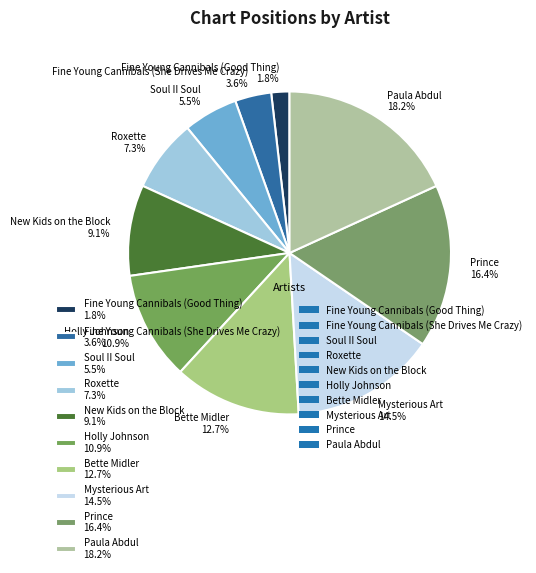

To the nearest percent, what portion does Holly Johnson represent?

11%